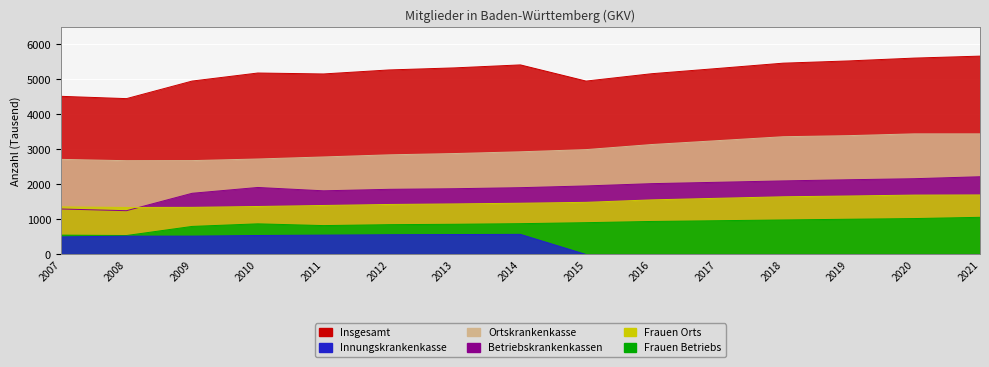

What is the sum of the Frauen Betriebs values at 2007 and 2013?

1413390